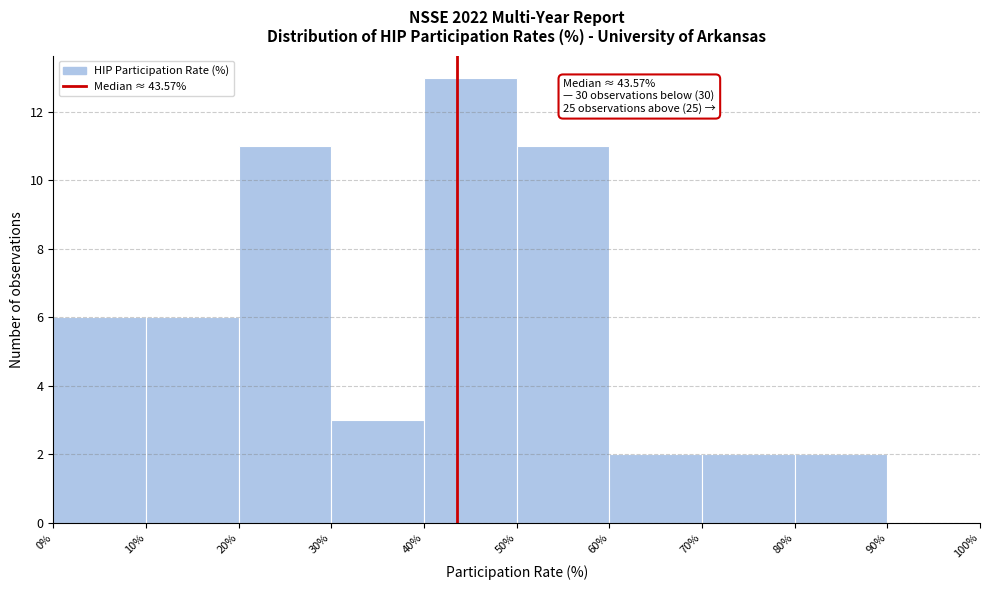

Which range on the x-axis has the tallest bar?

40% to 50%